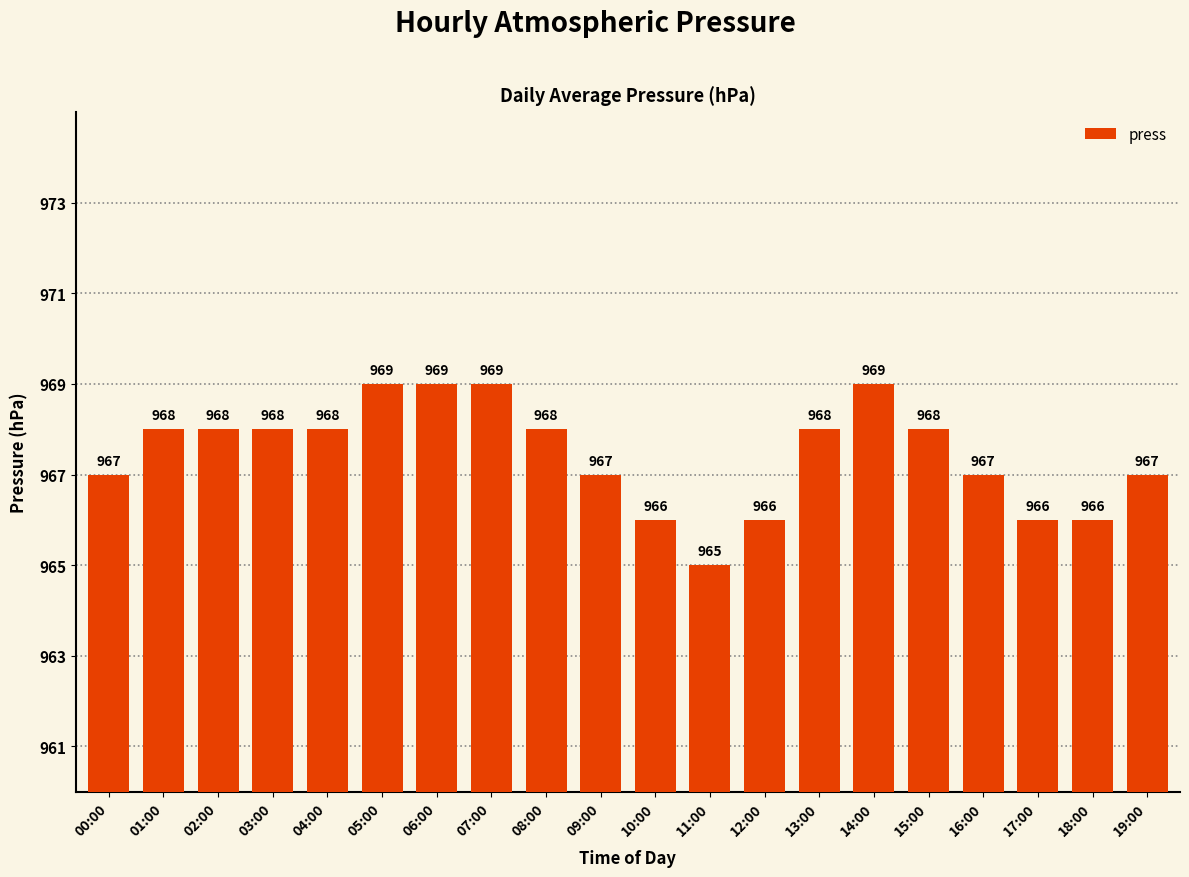

Reading left to right, what are all the values shown in this chart?

967	968	968	968	968	969	969	969	968	967	966	965	966	968	969	968	967	966	966	967